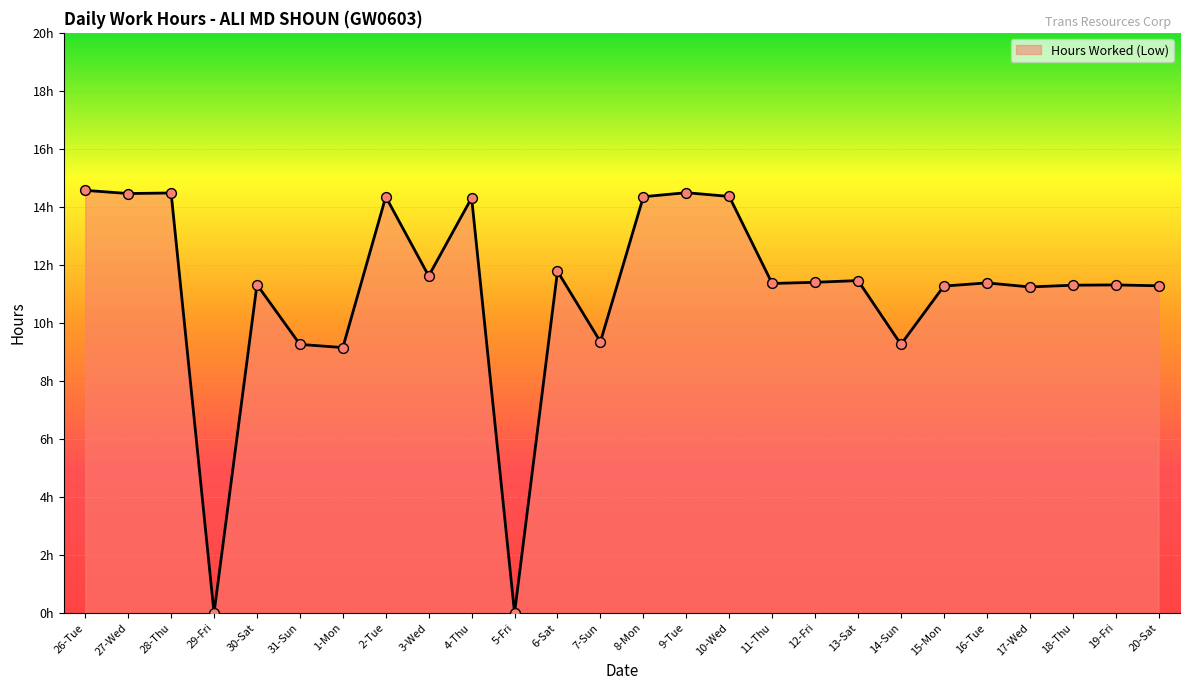

What is the ratio of the value at 20-Sat to the value at 3-Wed?

1.0